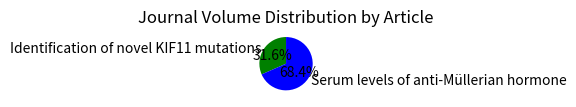

To the nearest percent, what is the difference between the Identification of novel KIF11 mutations and Serum levels of anti-Müllerian hormone slice percentages?

37%